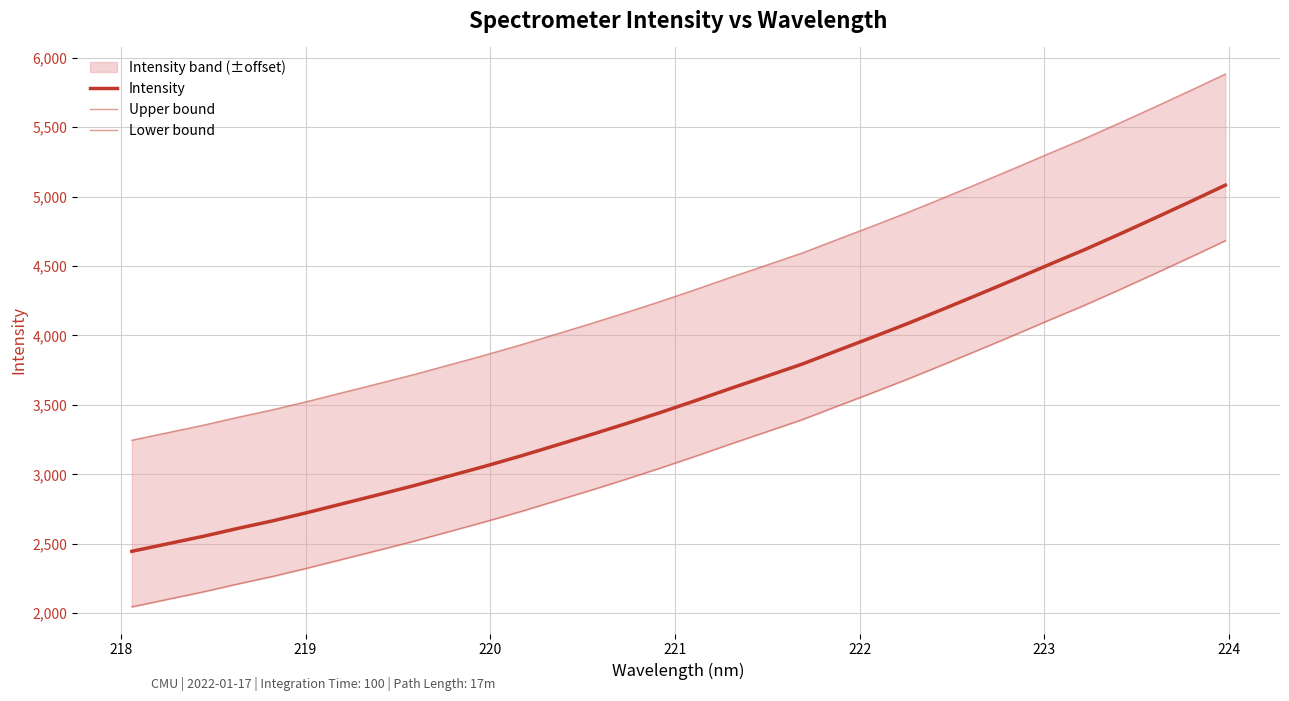

Rank the series by their average value, from highest to lowest.

Upper bound, Intensity, Lower bound